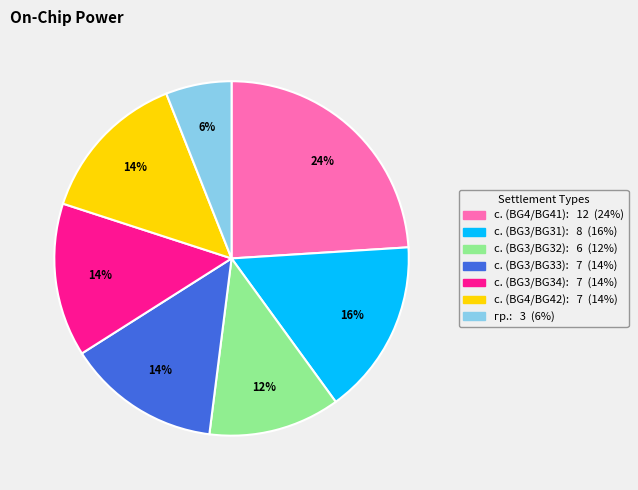

To the nearest percent, what is the difference between the largest and smallest slice percentages?

18%